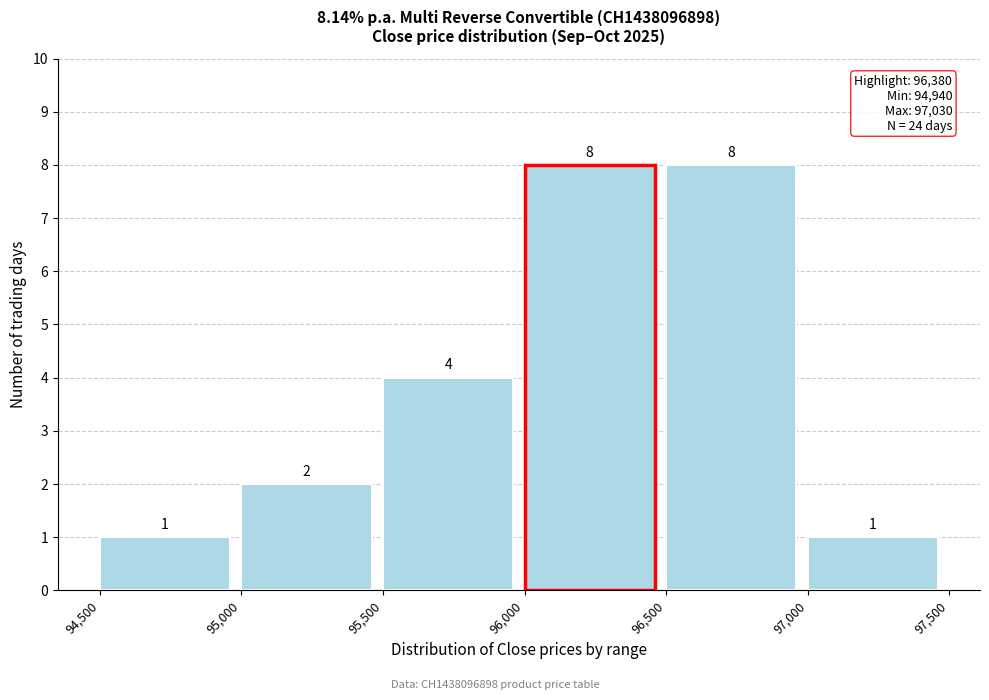

Reading left to right, list every bar in this chart as the range it spans on the x-axis followed by its height.

94,500 to 95,000: 1
95,000 to 95,500: 2
95,500 to 96,000: 4
96,000 to 96,500: 8
96,500 to 97,000: 8
97,000 to 97,500: 1